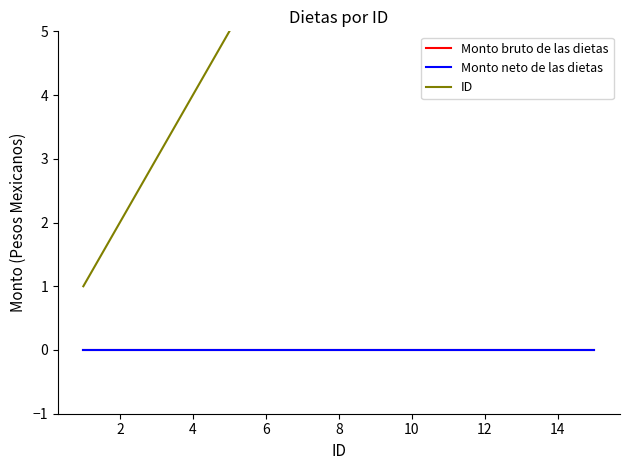

How many values in the ID series exceed 8?

7